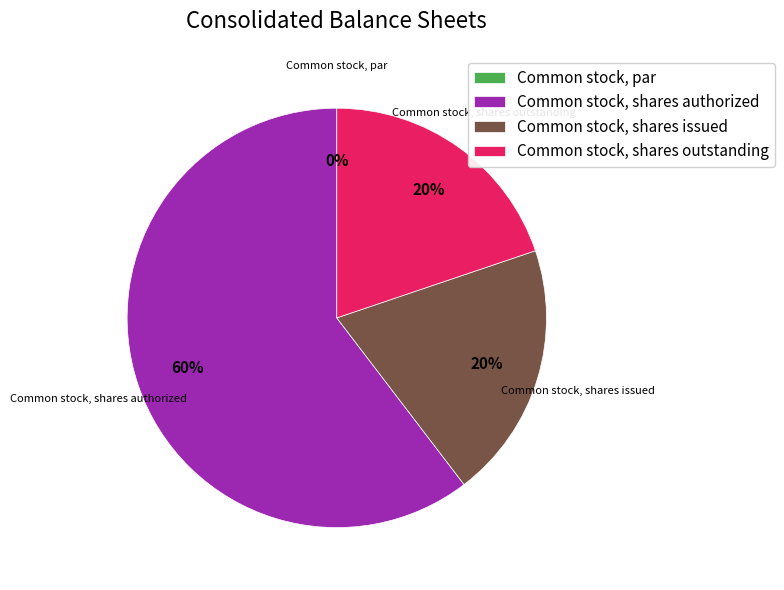

What percentage is the Common stock, shares issued slice, to the nearest percent?

20%